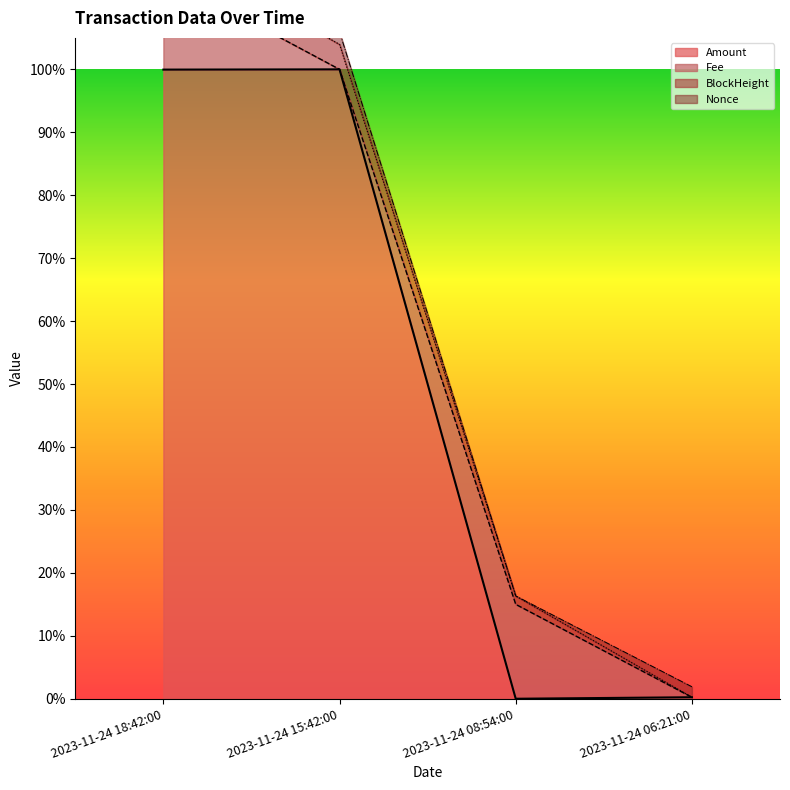

What is the sum of the Amount values at 2023-11-24 15:42:00 and 2023-11-24 08:54:00?

1.0